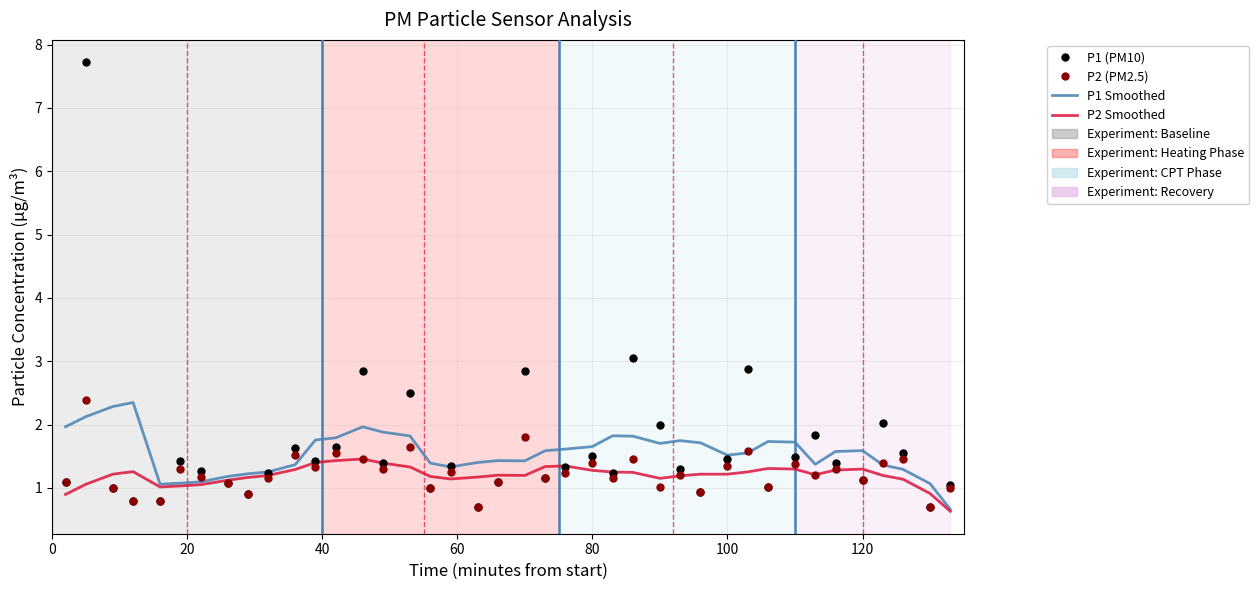

What is the greatest value displayed?

7.7